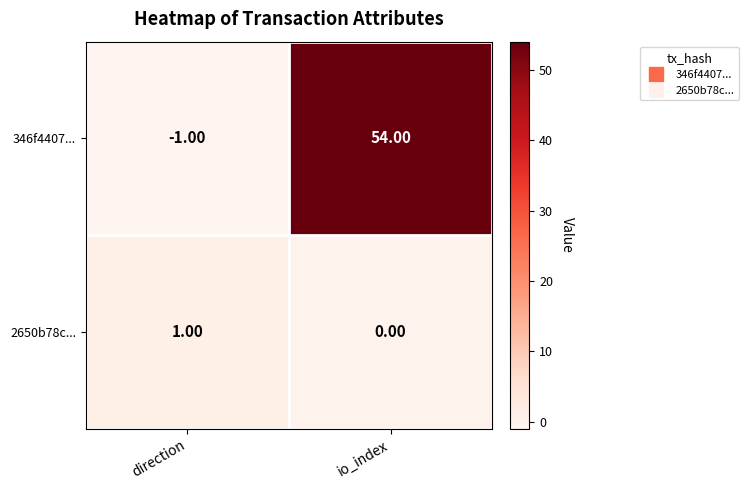

At which category is the sum across all series the highest?

io_index